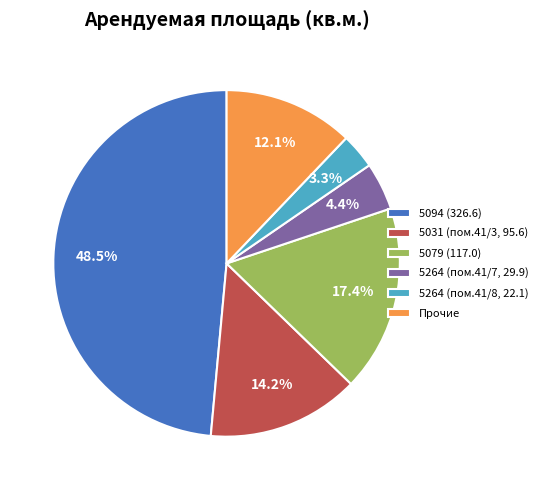

Which category has the biggest portion of the pie?

5094 (326.6)